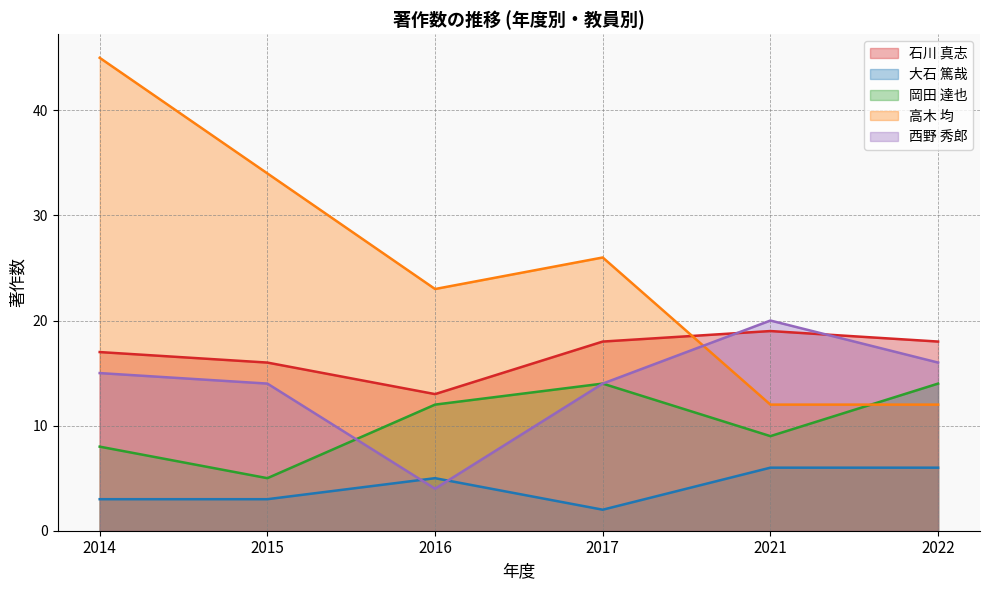

True or false: 大石 篤哉 and 岡田 達也 cross at least once.

False